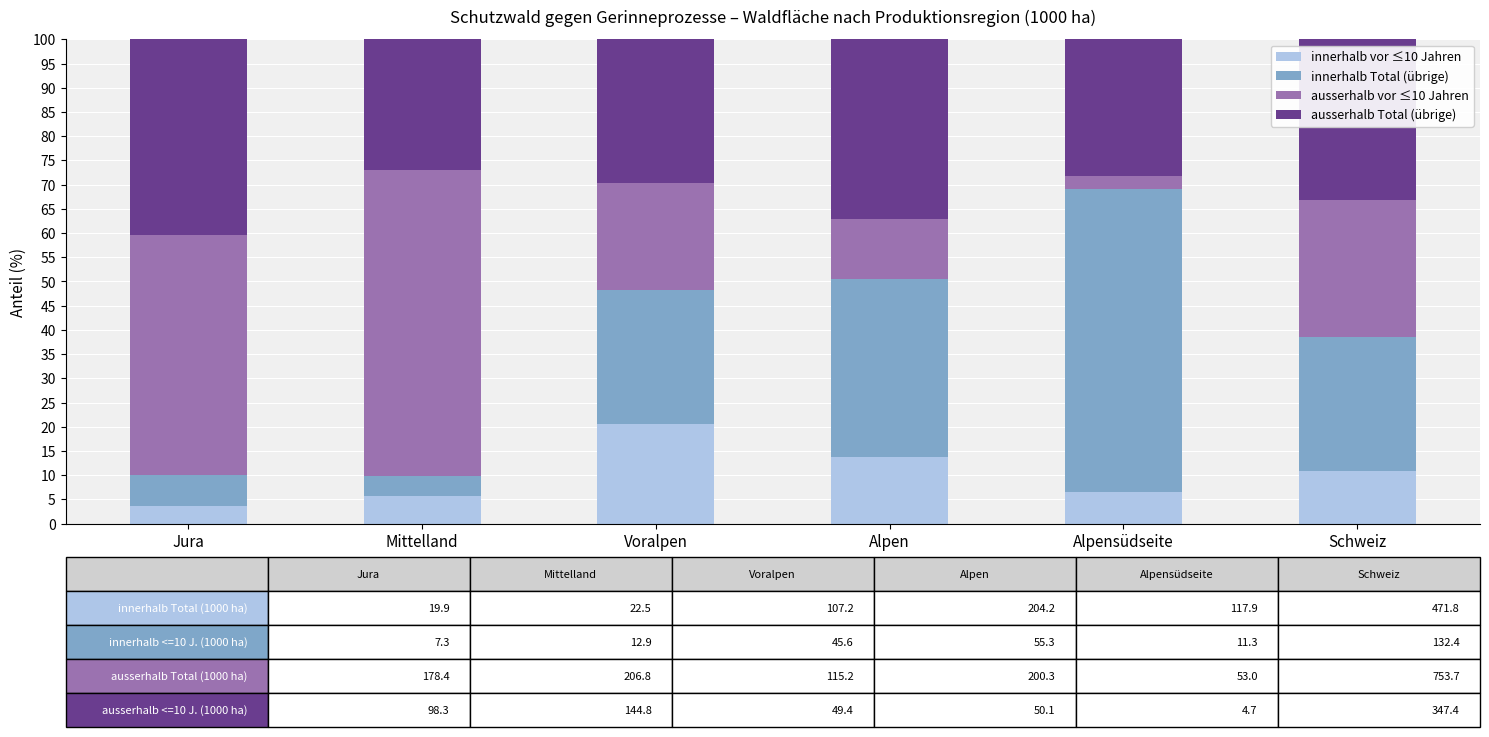

What is the highest value of the innerhalb vor ≤10 Jahren series?

20.5